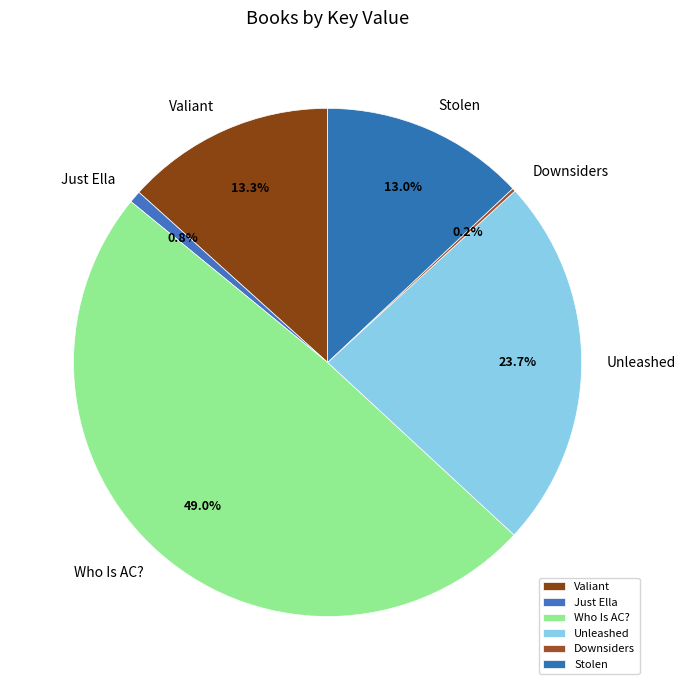

What is the ratio of the value at Unleashed to the value at Who Is AC??

0.5